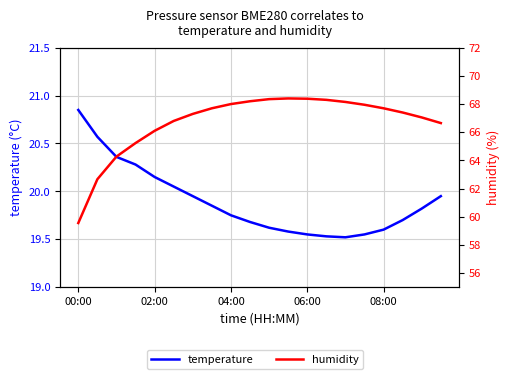

The value of temperature at 9 is 26.4. True or false?

False